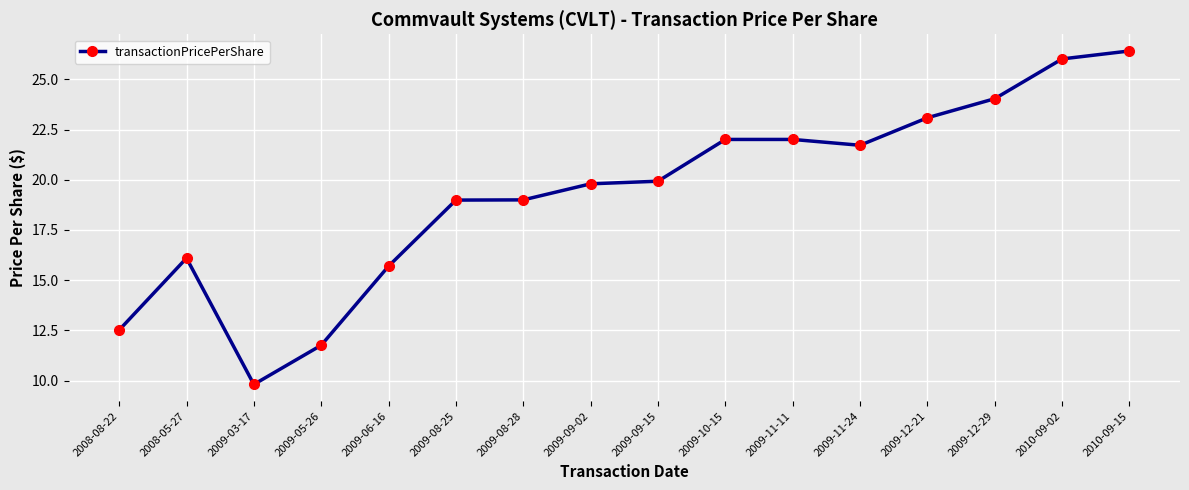

Where is the first local minimum?

2009-03-17